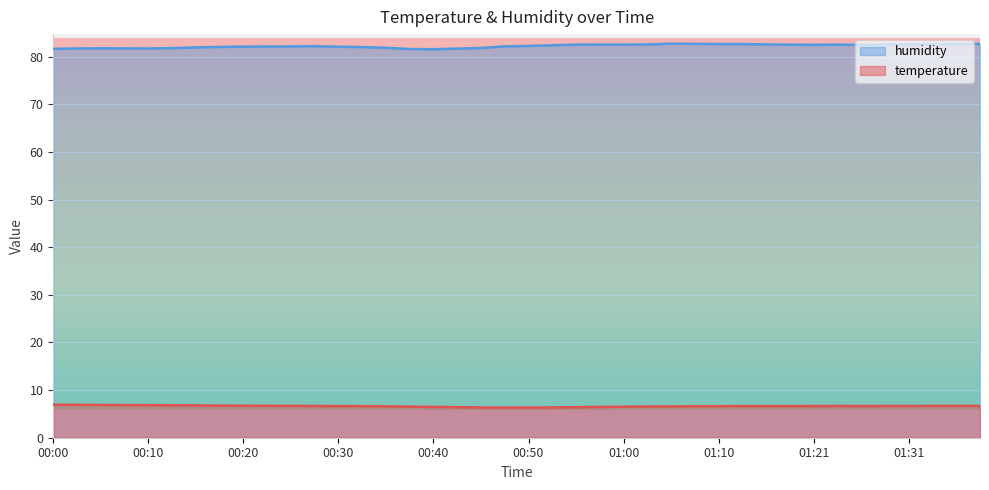

At how many categories does at least one series exceed 27?

40